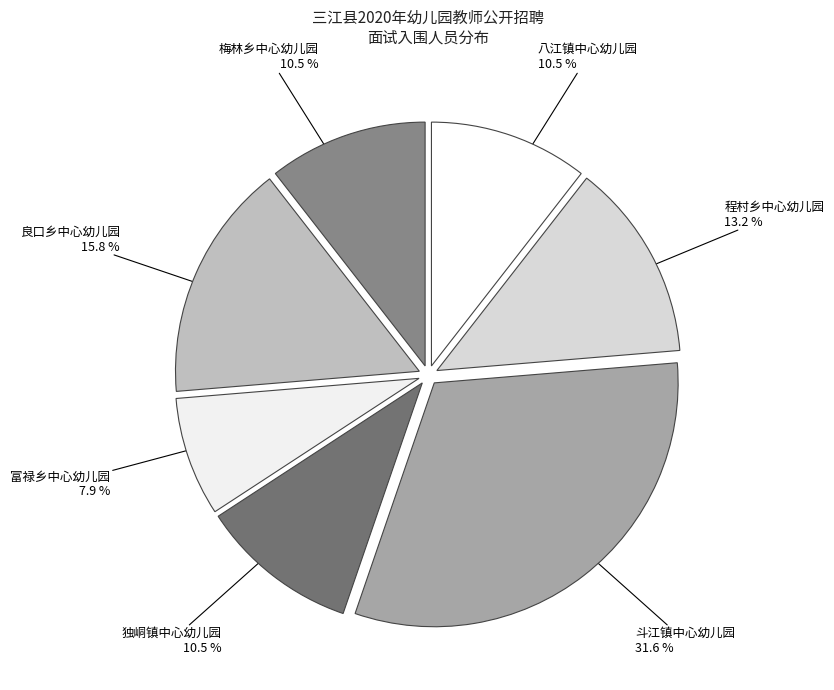

Which slice is the smallest?

富禄乡中心幼儿园